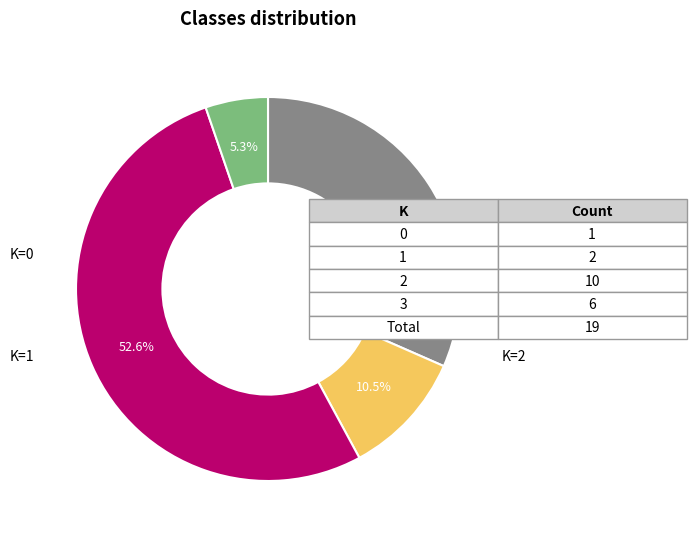

Is there a majority slice in this chart?

Yes